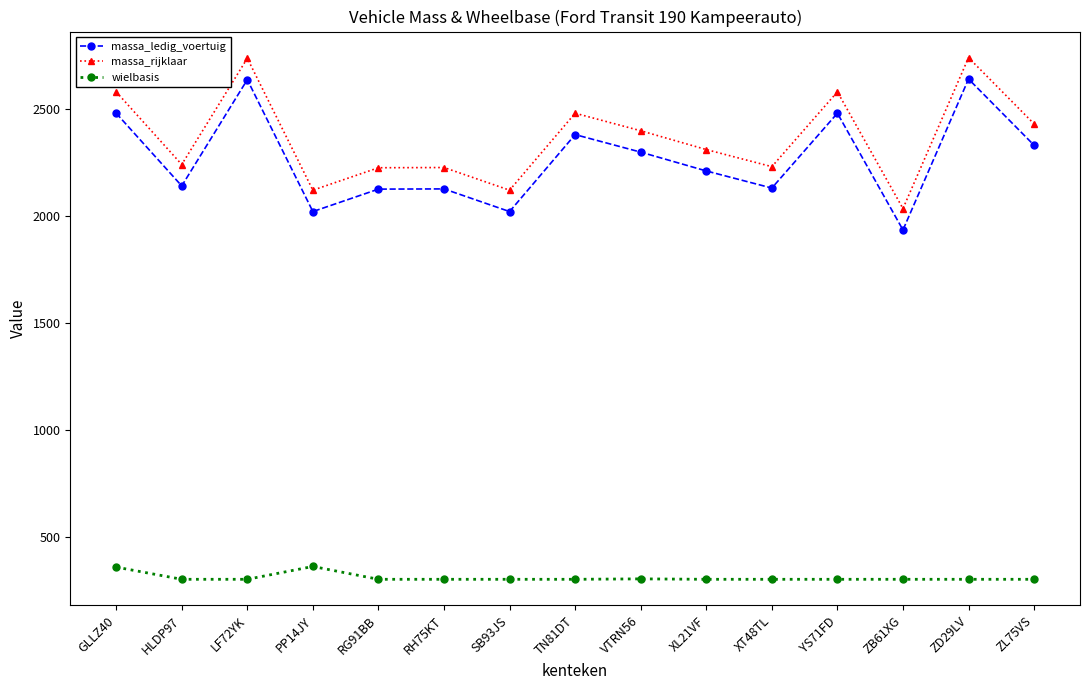

What is the maximum value for massa_ledig_voertuig?

2640